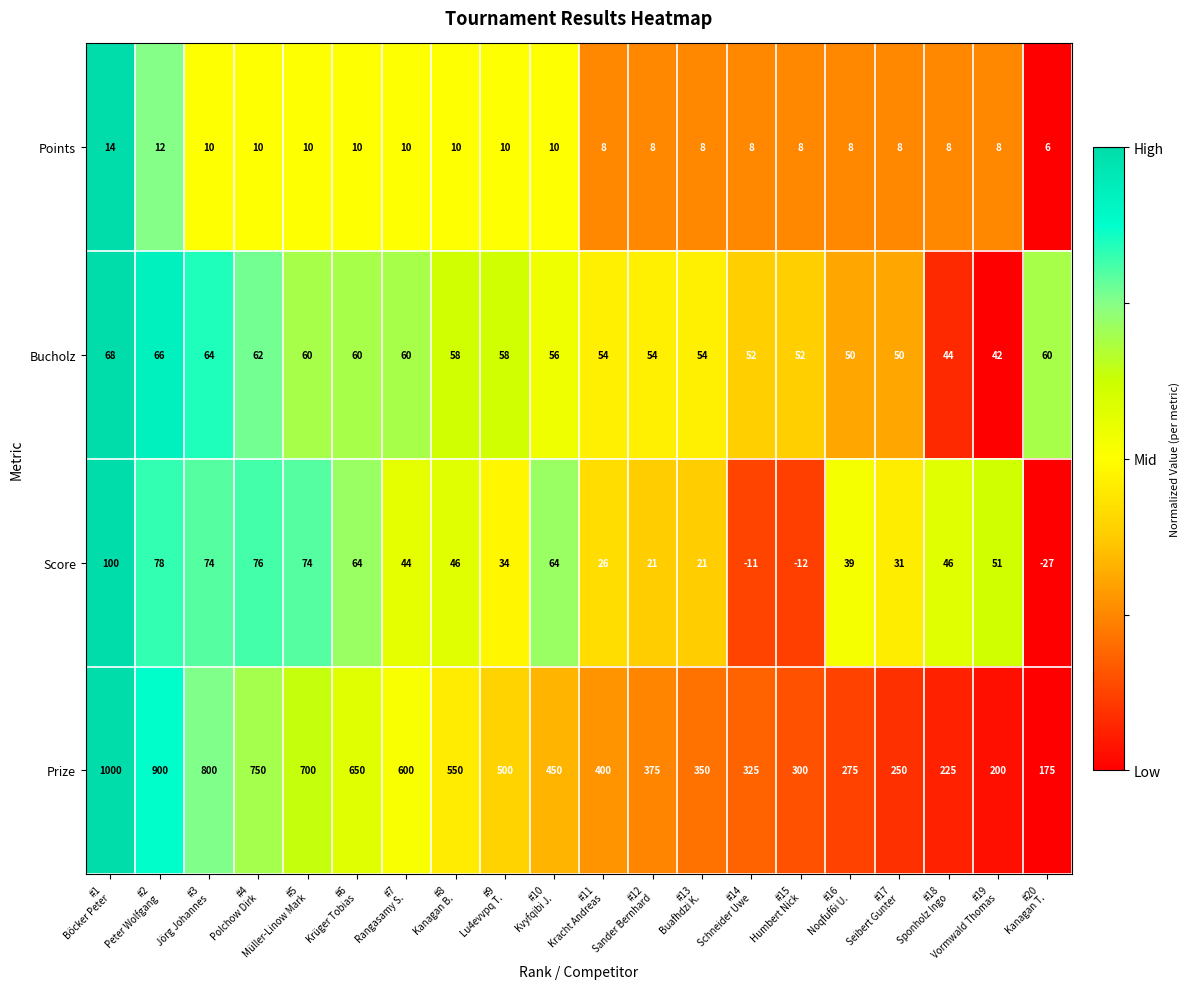

What is the highest value of the Bucholz series?

68